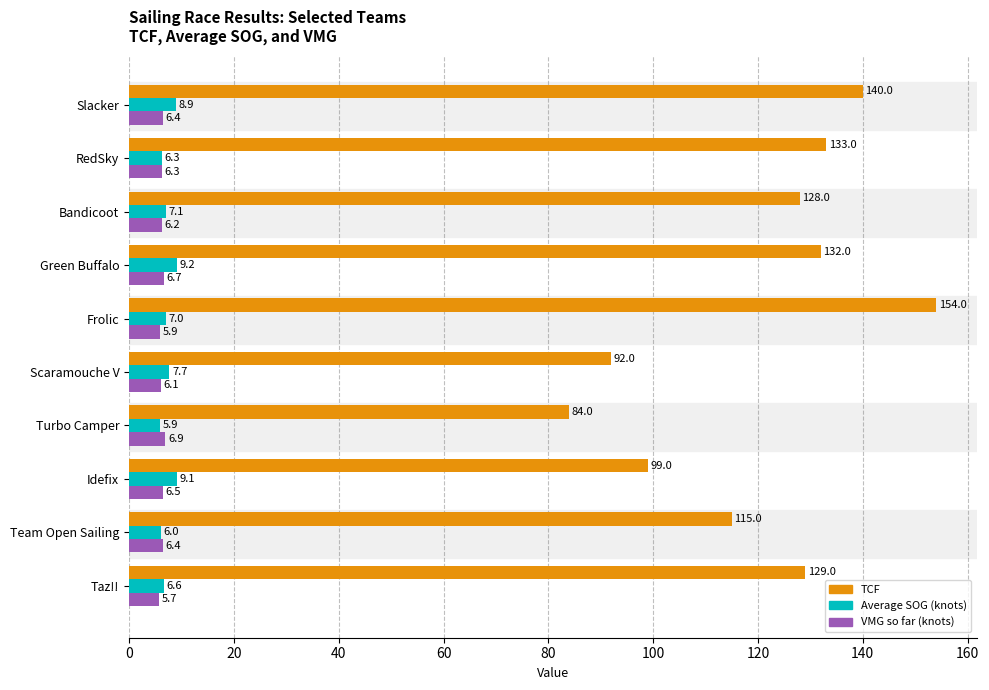

What is the highest value of the VMG so far (knots) series?

6.9